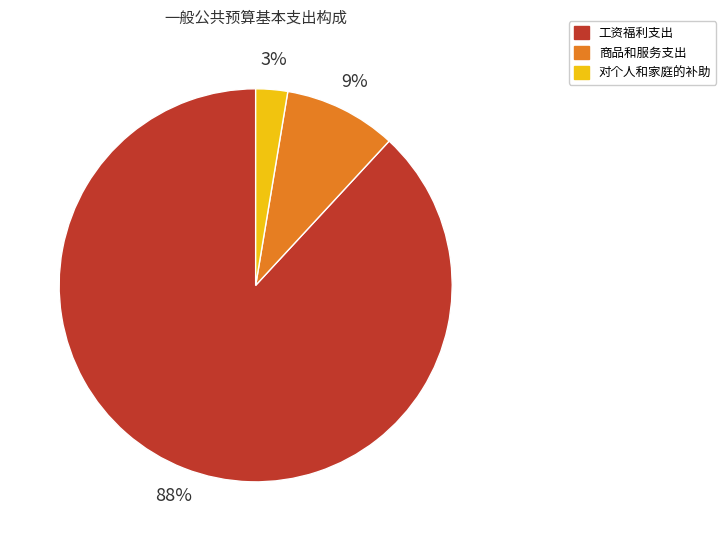

Is it true that 商品和服务支出 is 1% of the pie?

False